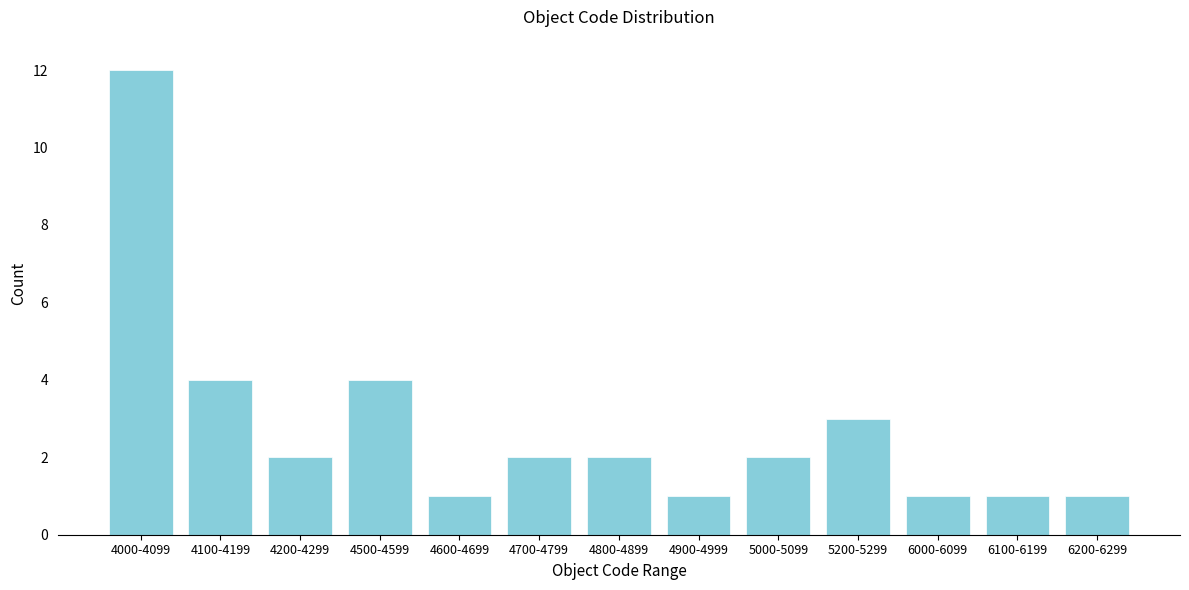

Reading right to left, what are all the values shown in this chart?

1	1	1	3	2	1	2	2	1	4	2	4	12